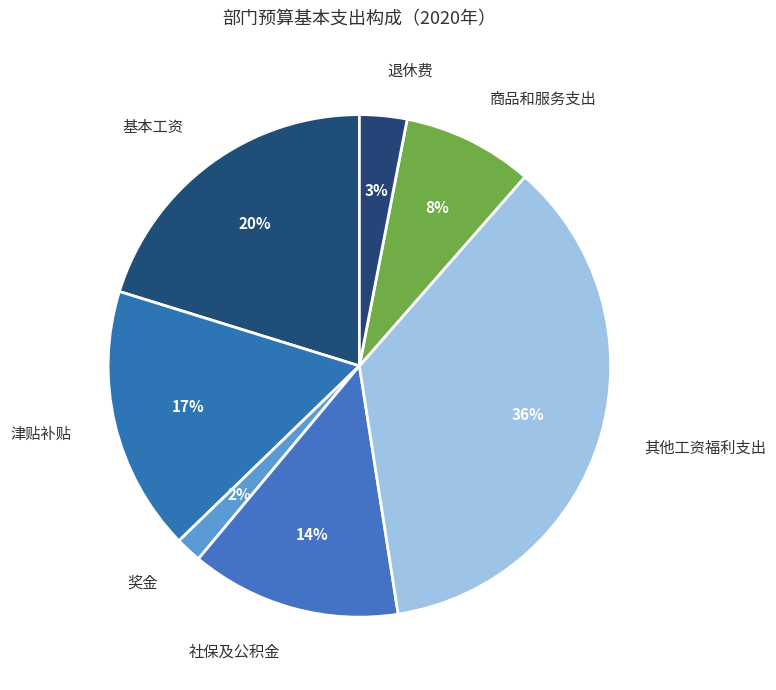

Do 社保及公积金 and 其他工资福利支出 together represent more than half of the pie?

No